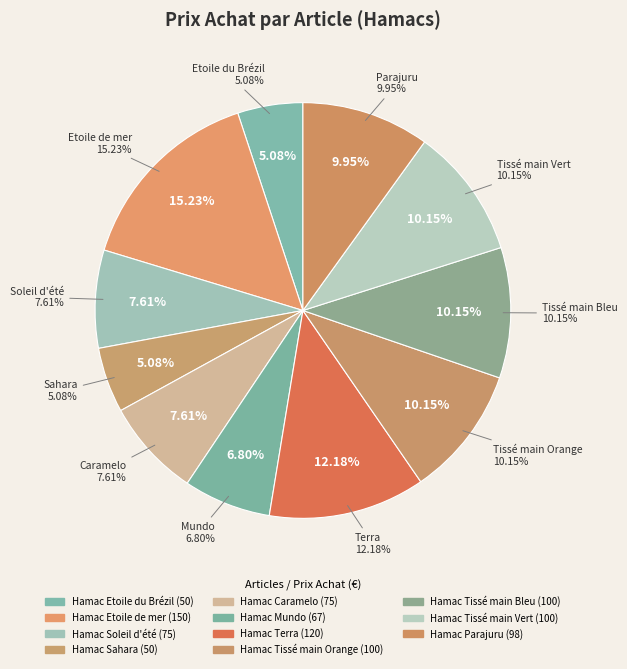

Count the number of slices in the pie.

11